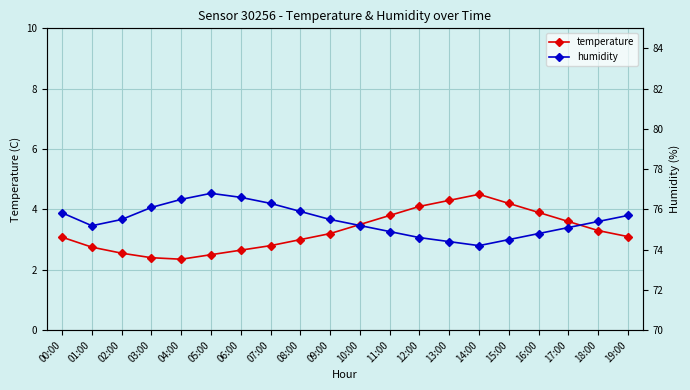

List the series in order of their overall mean, lowest first.

temperature, humidity